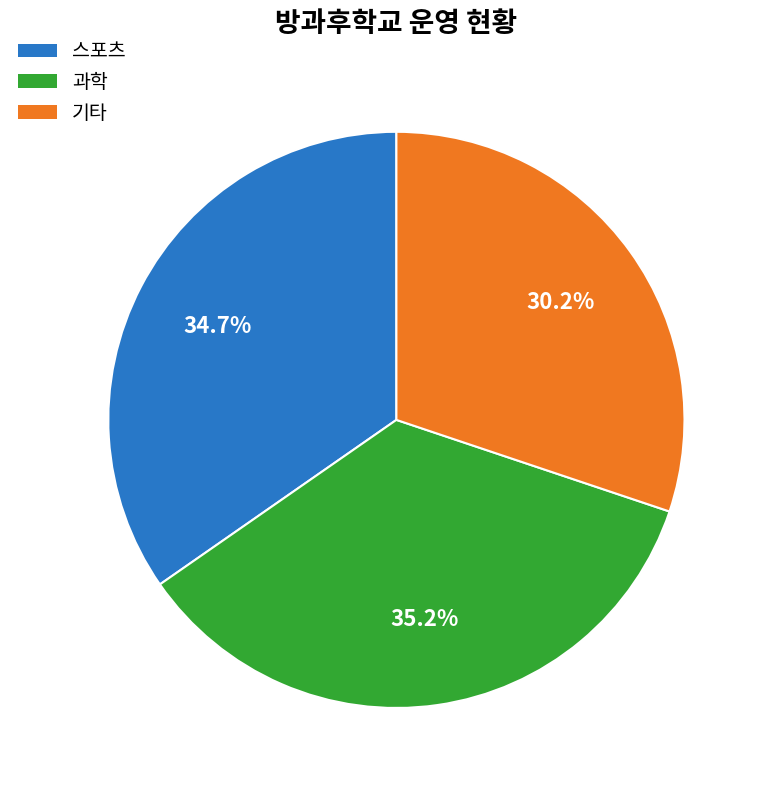

To the nearest percent, what percentage of the pie is 과학?

35%